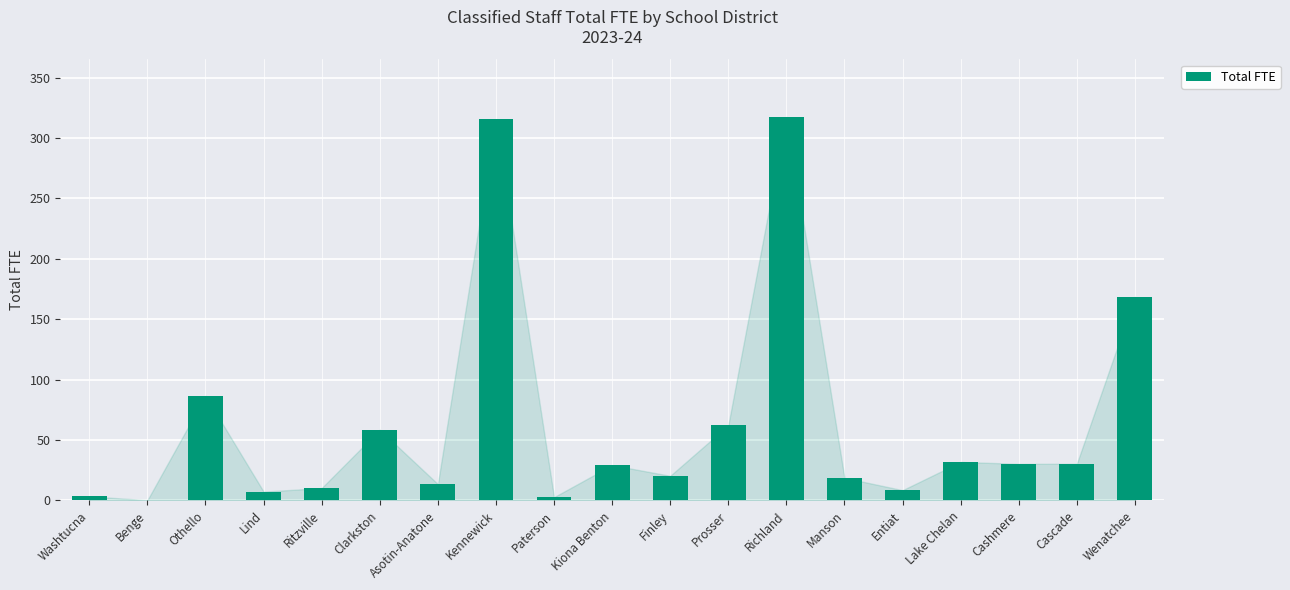

What is the greatest value displayed?

317.6